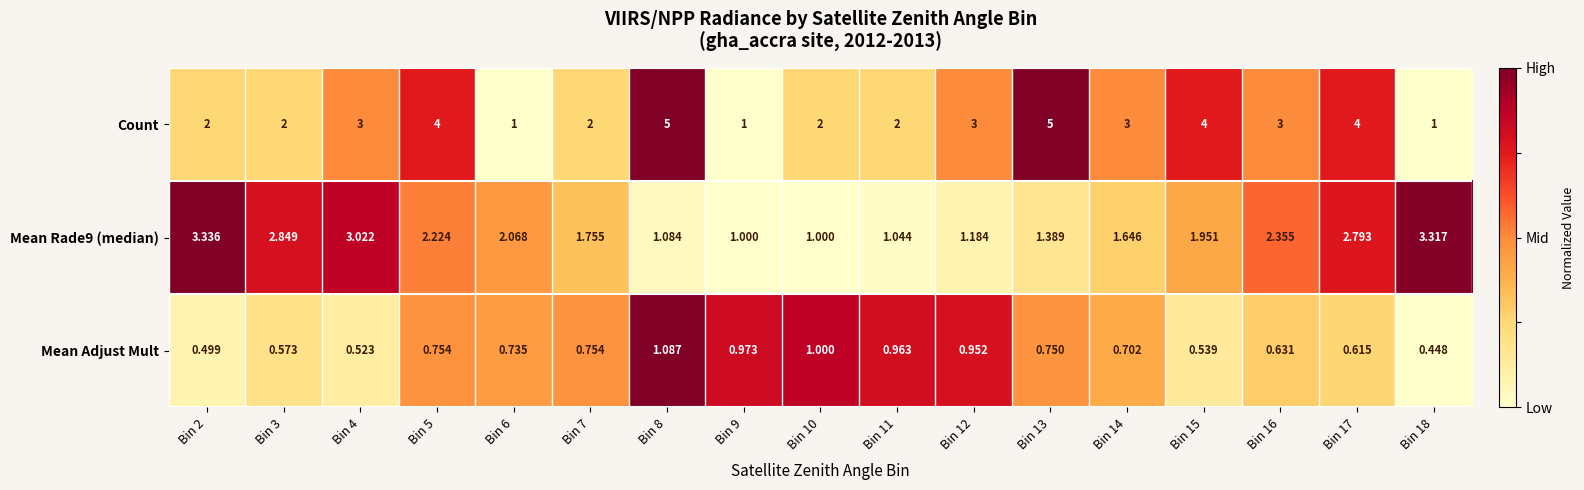

Which series has the largest range (max minus min)?

Count